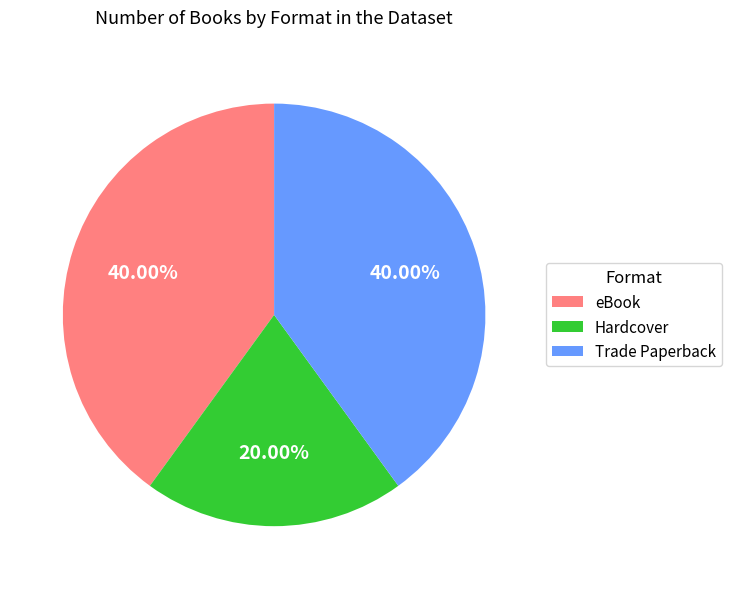

What percentage is NOT represented by Trade Paperback?

60.0%